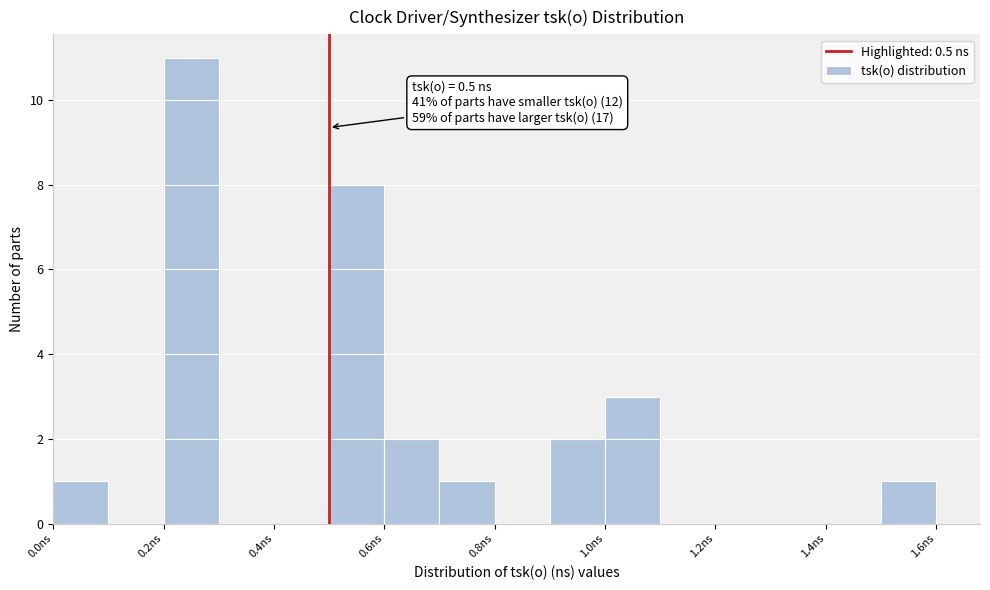

Over which range of the x-axis is the bar tallest?

0.2 to 0.3